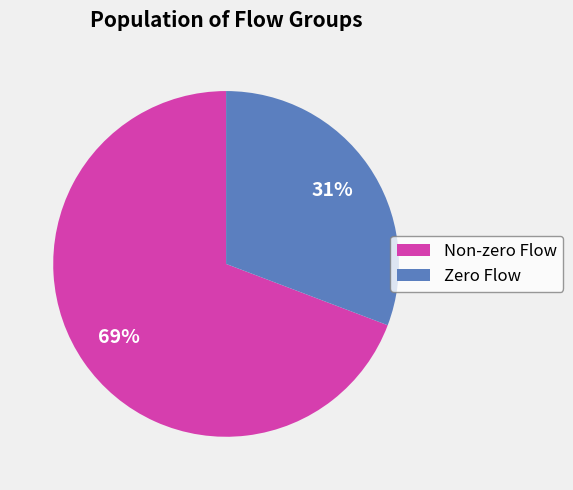

Is it true that Non-zero Flow is 62% of the pie?

False